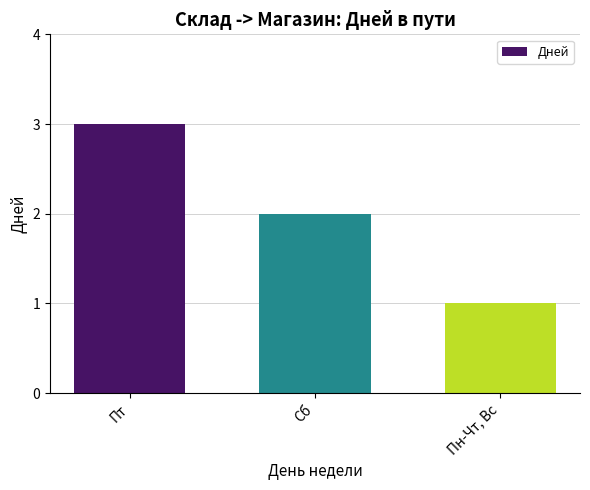

What position from the left is Сб?

2